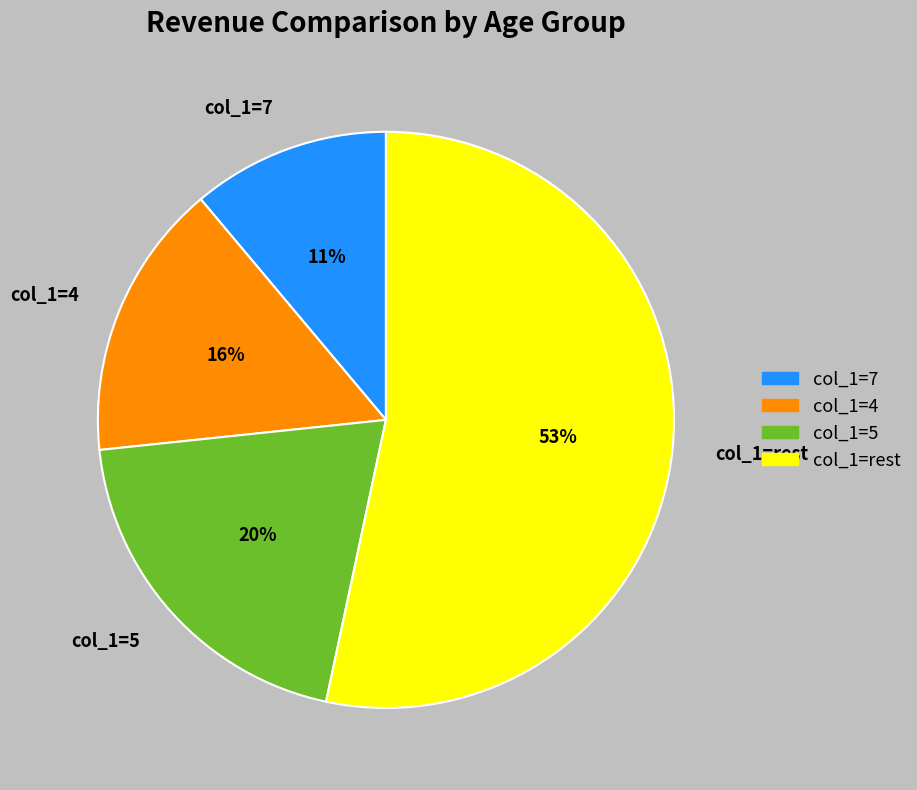

Is it true that col_1=4 is 16% of the pie?

True